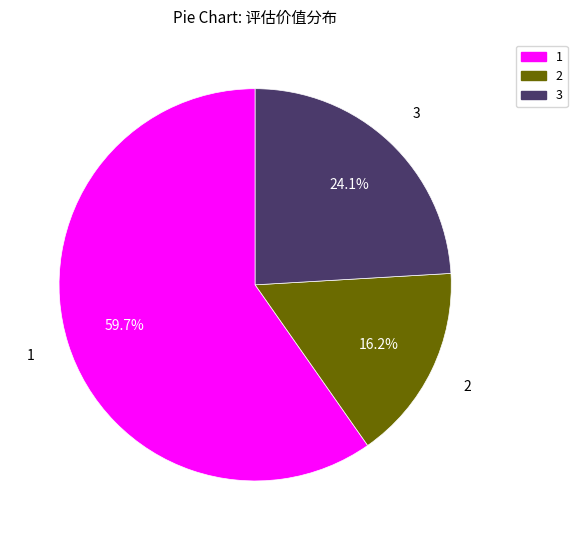

Is there a majority slice in this chart?

Yes